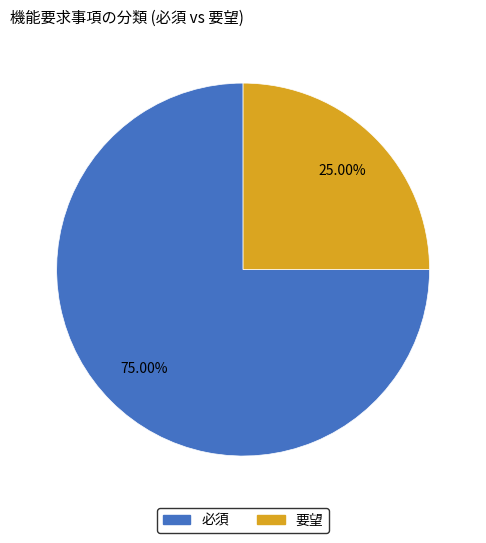

Is there a majority slice in this chart?

Yes